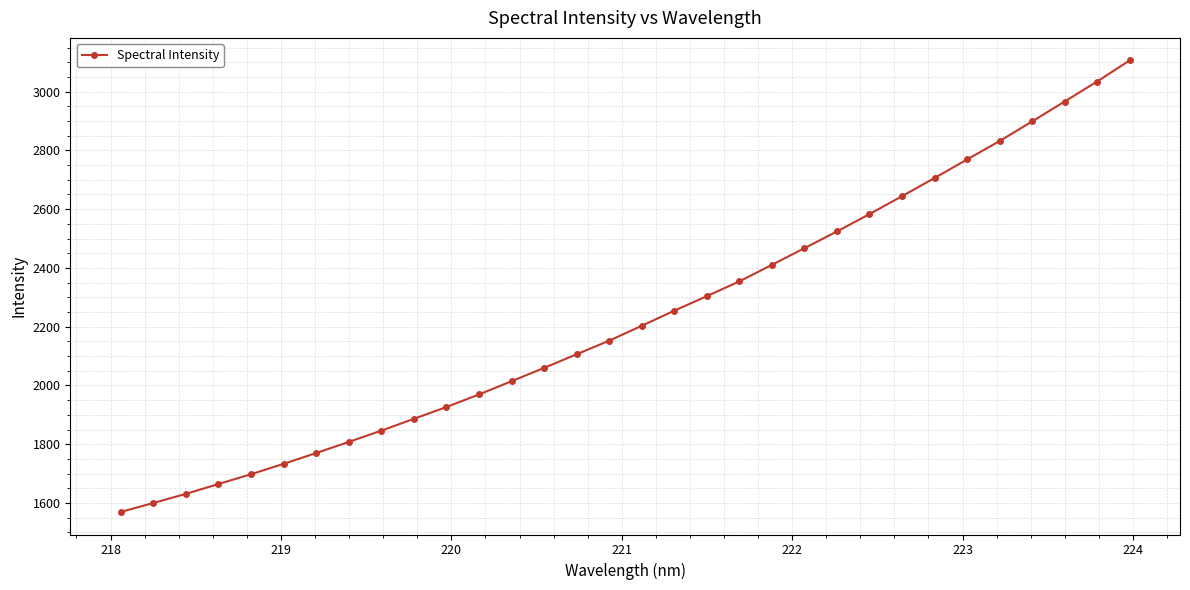

Does the chart have visible grid lines?

Yes